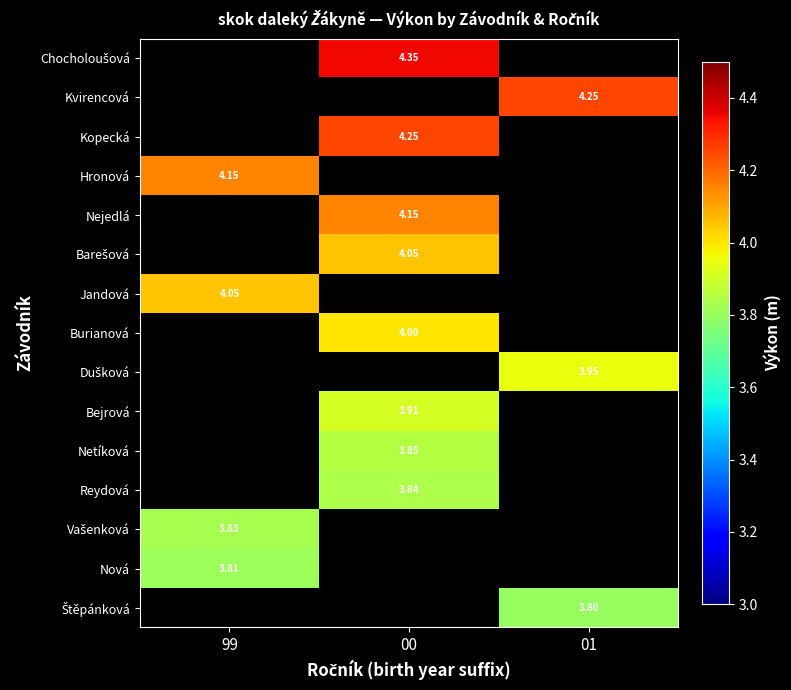

The value of Dušková at 99 is 1.2. True or false?

False